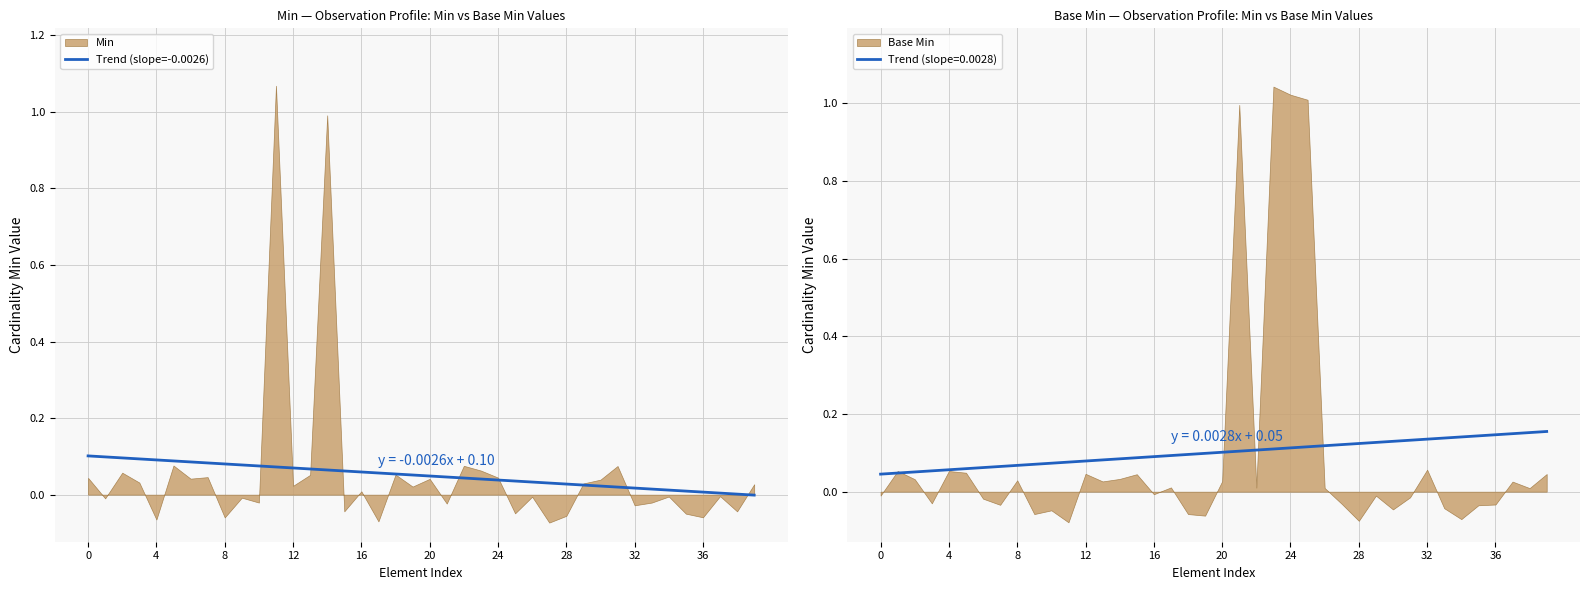

True or false: Trend (slope=0.0028) has a value of 0.1 at 20.

True